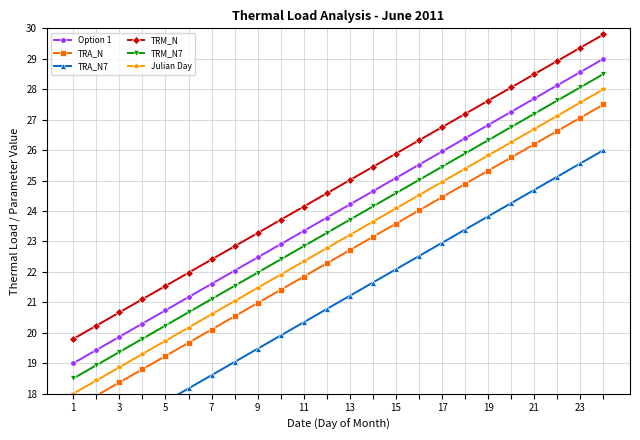

True or false: TRM_N7 has a value of 20.7 at 11.

True